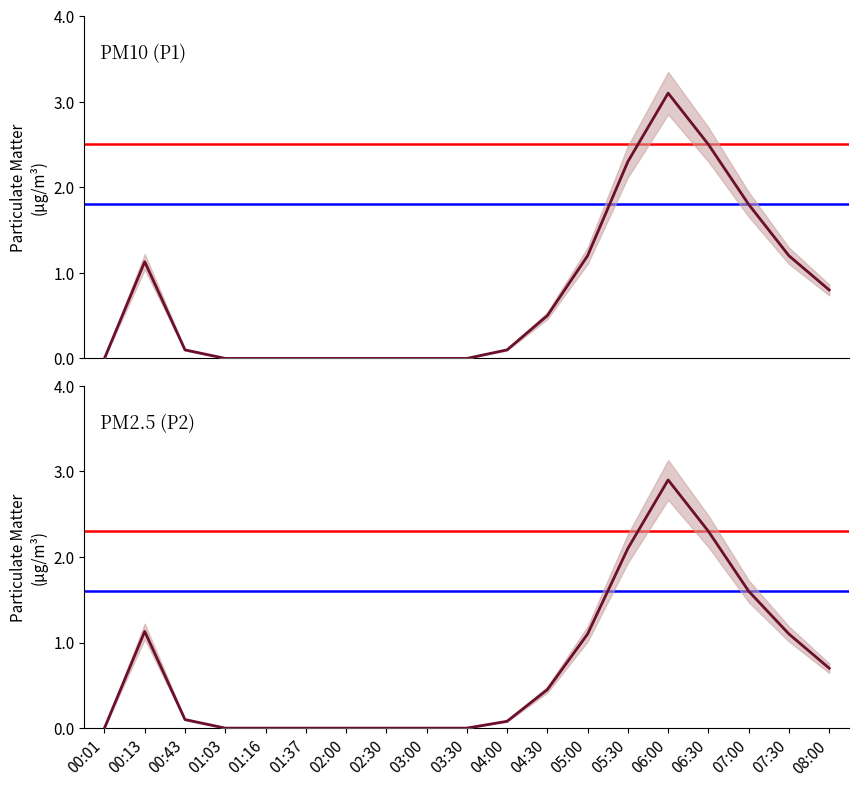

Reading right to left, transcribe all the data shown in this chart.

P1: 08:00=0.8	07:30=1.2	07:00=1.8	06:30=2.5	06:00=3.1	05:30=2.3	05:00=1.2	04:30=0.5	04:00=0.1	03:30=0.0	03:00=0.0	02:30=0.0	02:00=0.0	01:37=0.0	01:16=0.0	01:03=0.0	00:43=0.1	00:13=1.1	00:01=0.0
P2: 08:00=0.7	07:30=1.1	07:00=1.6	06:30=2.3	06:00=2.9	05:30=2.1	05:00=1.1	04:30=0.5	04:00=0.1	03:30=0.0	03:00=0.0	02:30=0.0	02:00=0.0	01:37=0.0	01:16=0.0	01:03=0.0	00:43=0.1	00:13=1.1	00:01=0.0